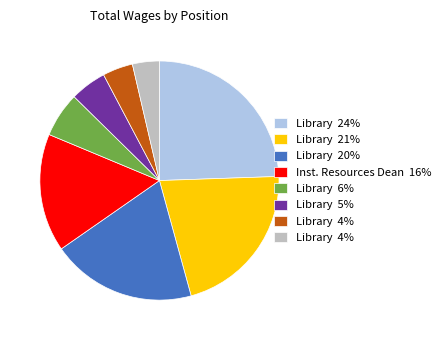

Is there any slice that represents more than half of the pie?

No